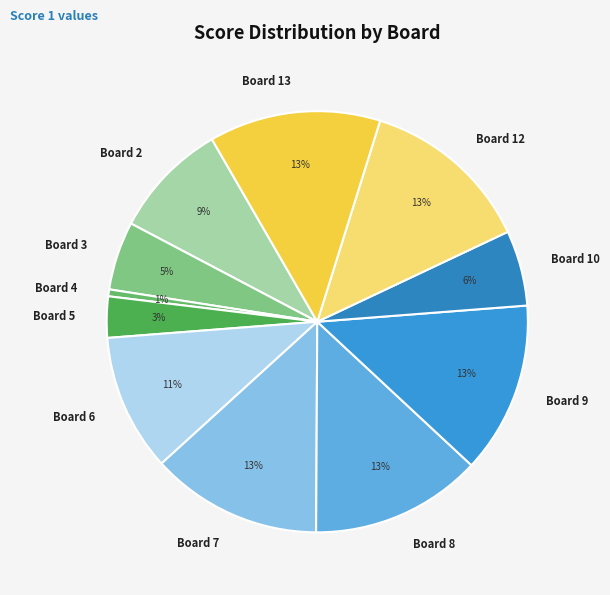

Which has a higher value, Board 9 or Board 2?

Board 9